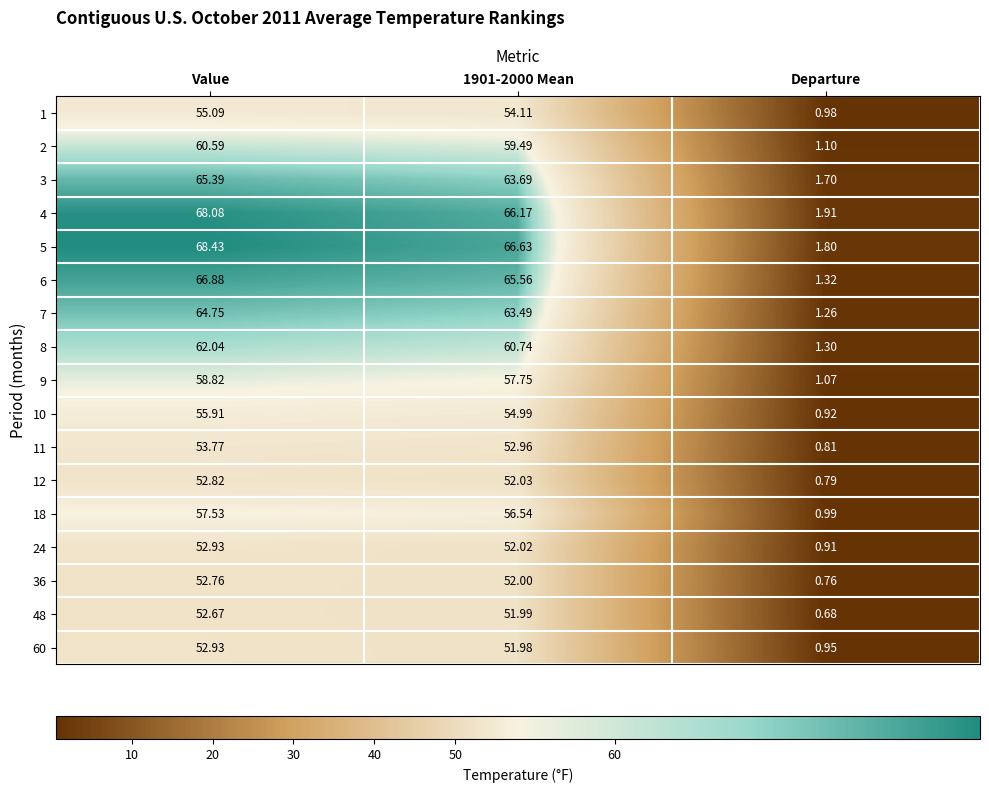

Which series has the largest range (max minus min)?

5